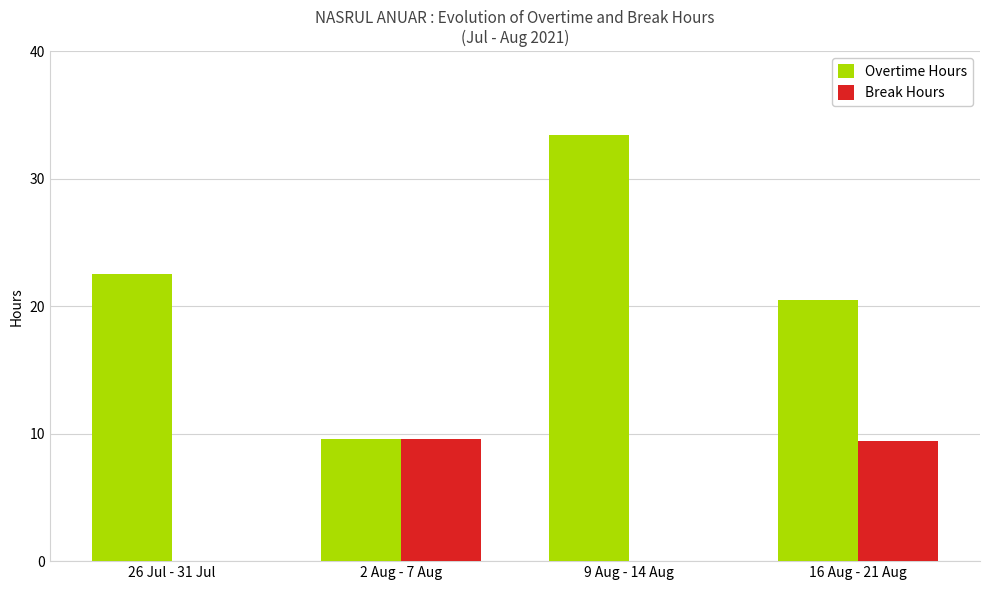

Is it true that Overtime Hours equals 7.9 at 16 Aug - 21 Aug?

False